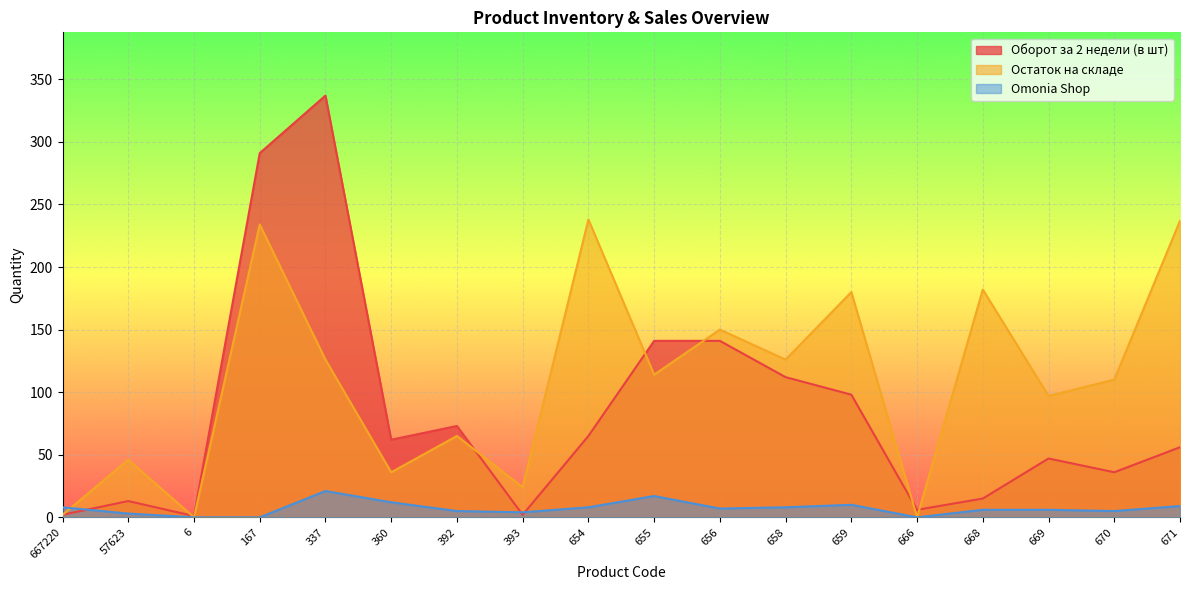

What is the total value across all series at 667220?

12